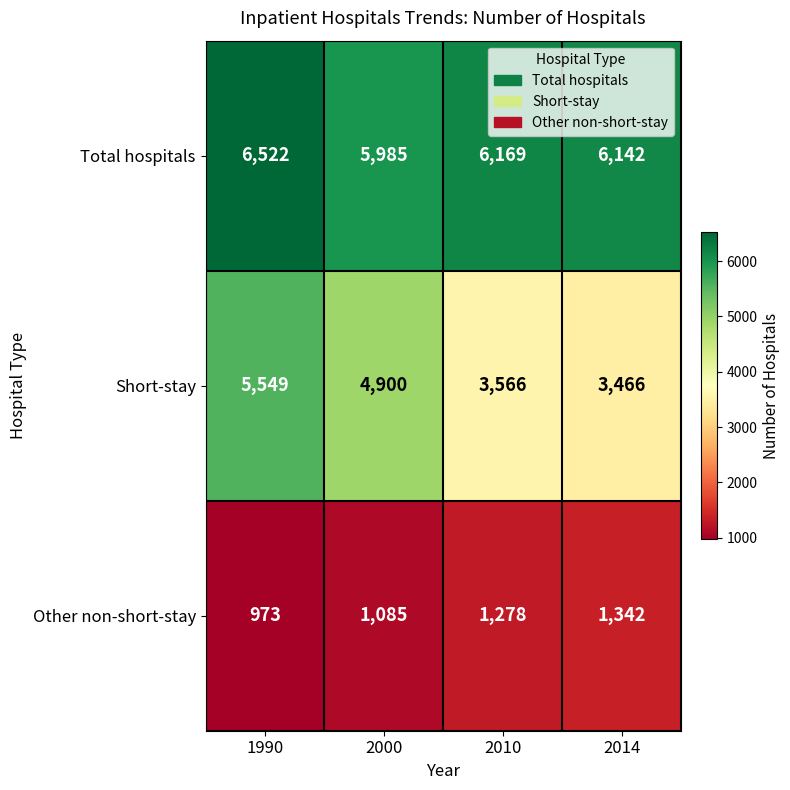

What is the sum of the Other non-short-stay values at 1990 and 2000?

2058